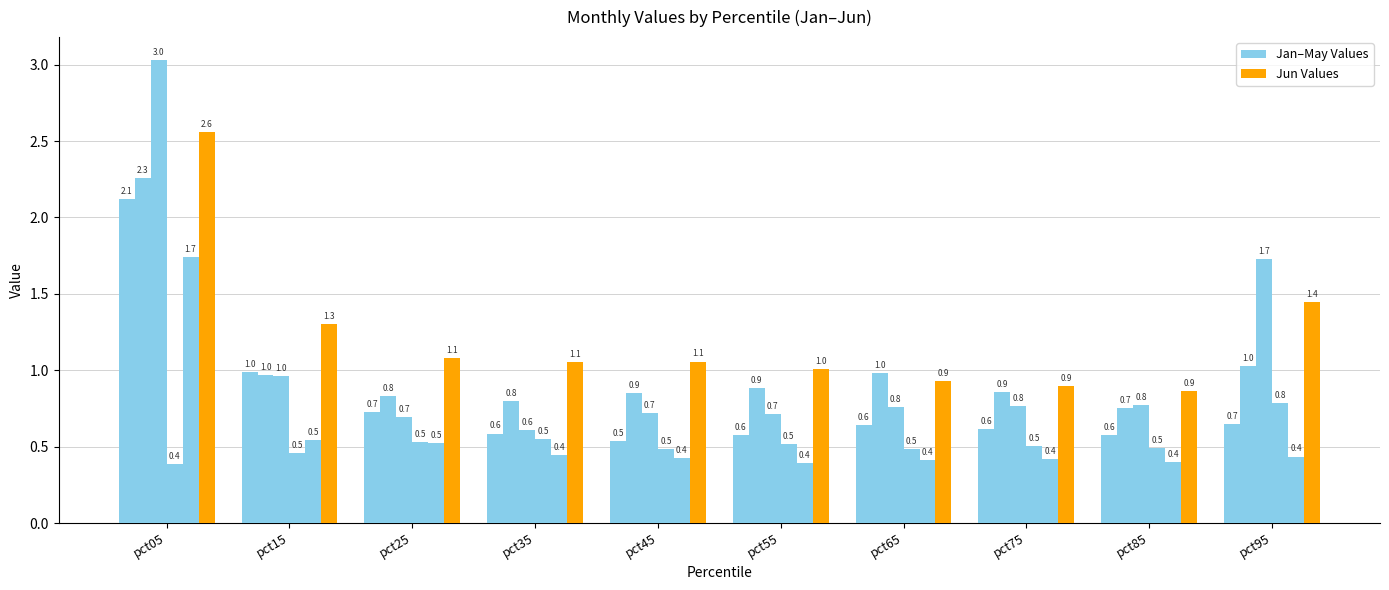

Count the number of categories in the chart.

10